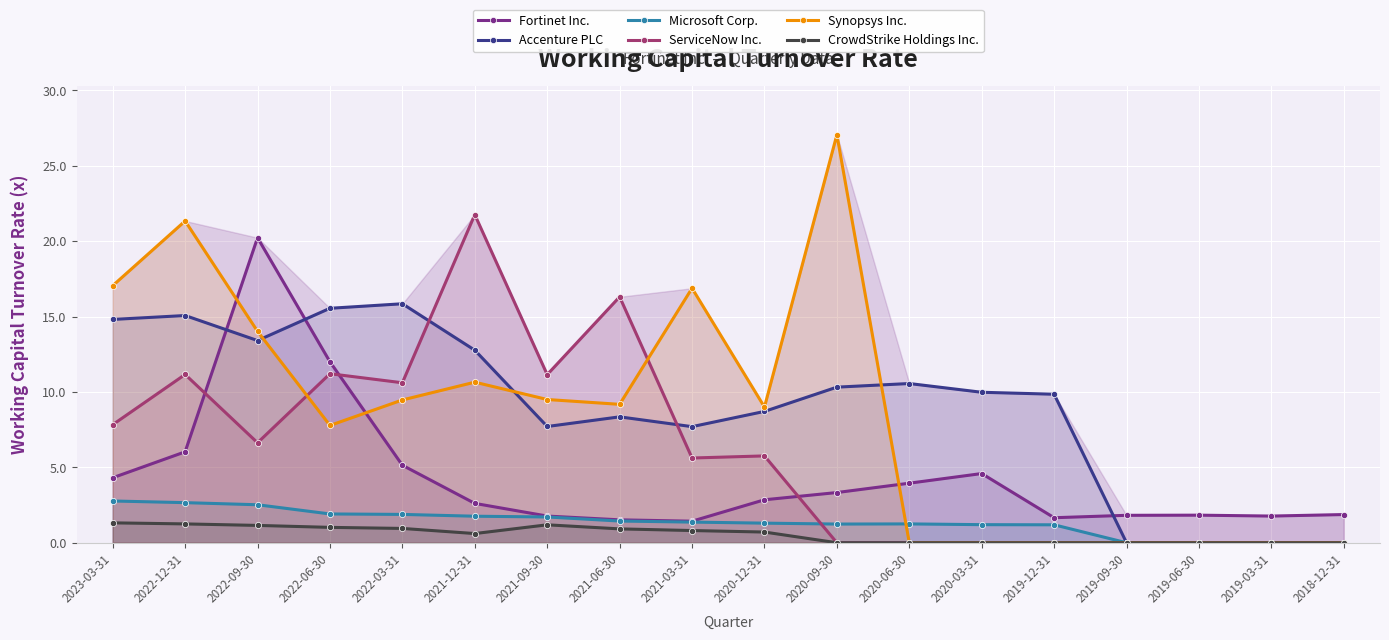

Which has a higher value, 2021-12-31 or 2019-06-30?

2021-12-31